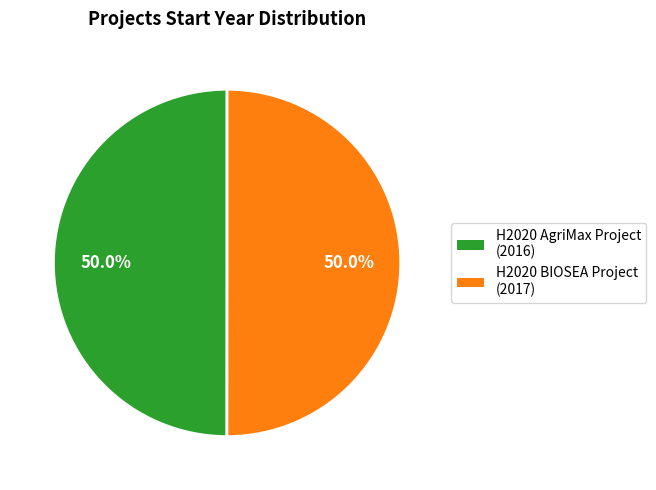

How many segments does this pie chart have?

2